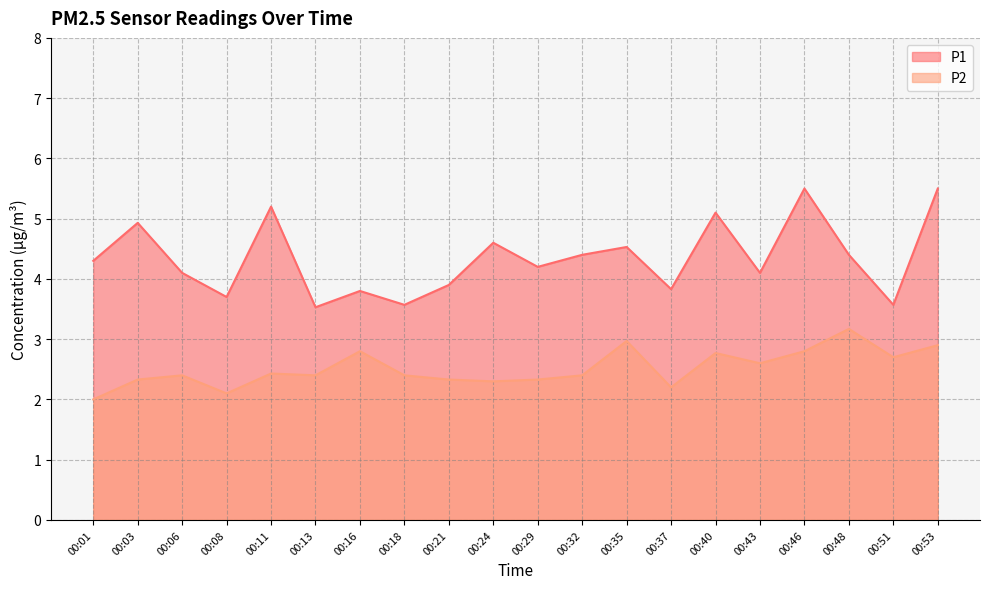

How many interior local peaks does the P1 series have?

7